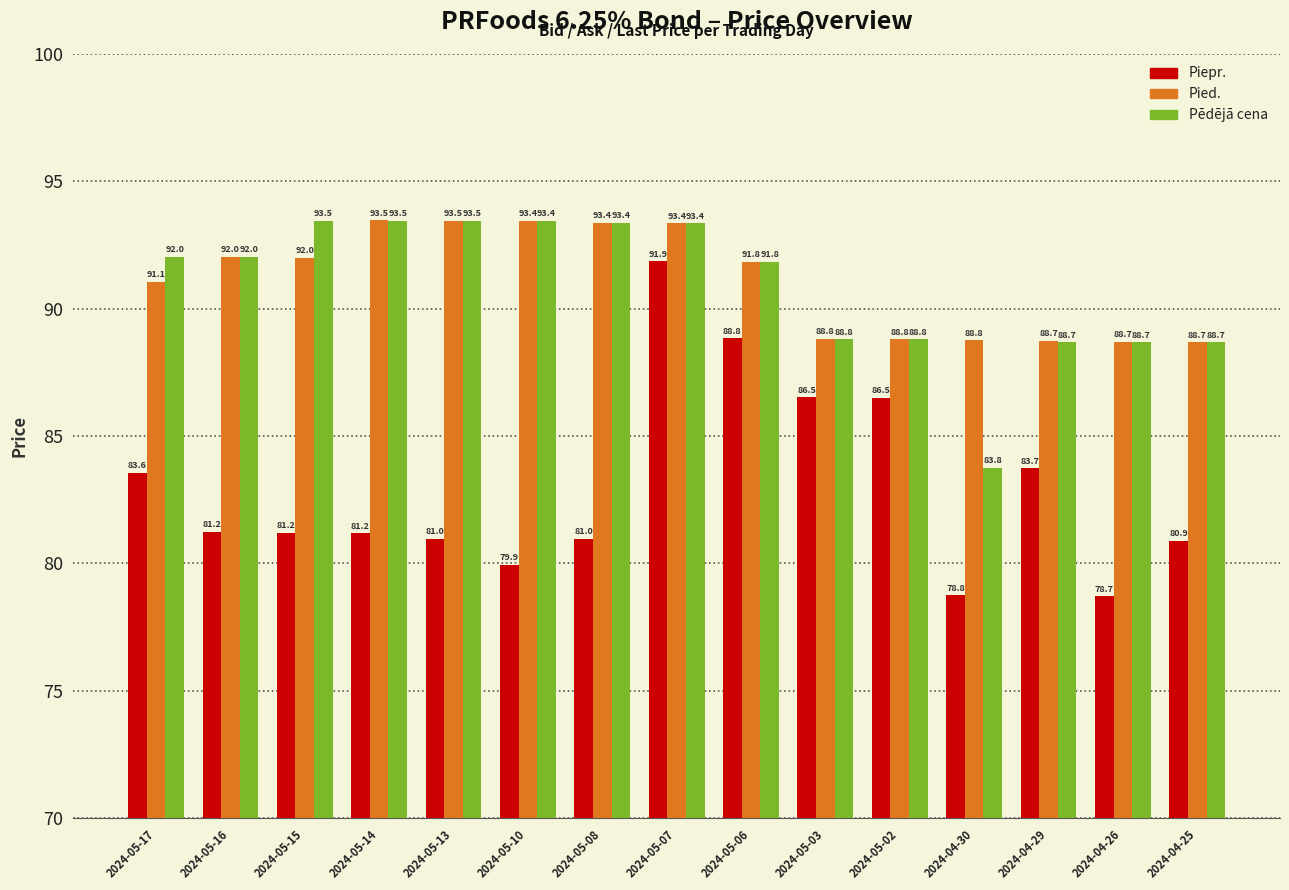

Which series has the largest range (max minus min)?

Piepr.